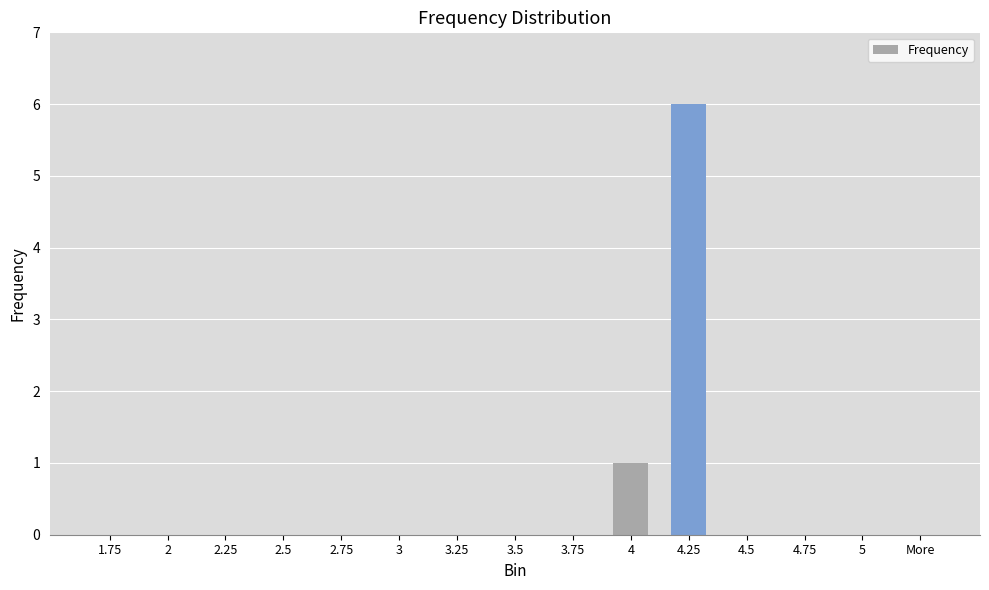

Read the value at 4.25.

6